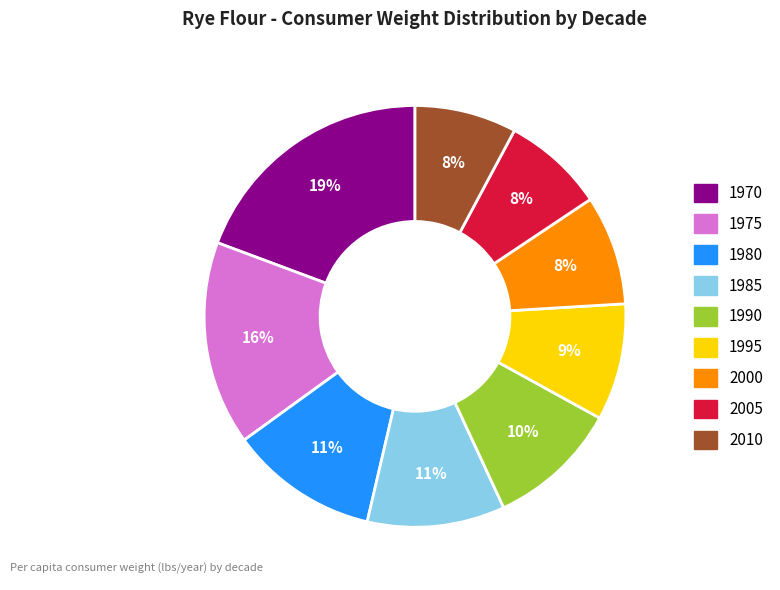

To the nearest percent, what portion does 1990 represent?

10%